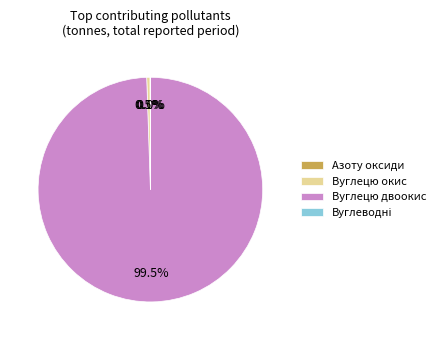

Is there a majority slice in this chart?

Yes